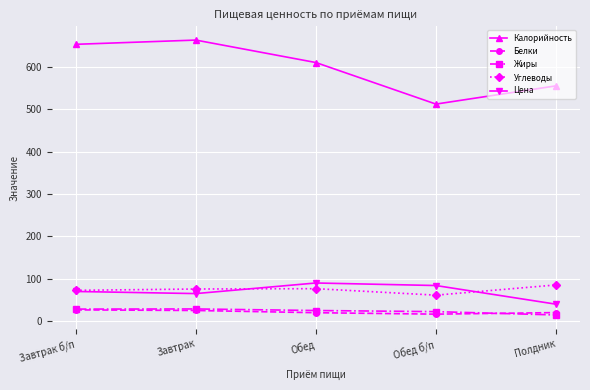

What position from the left is Завтрак?

2